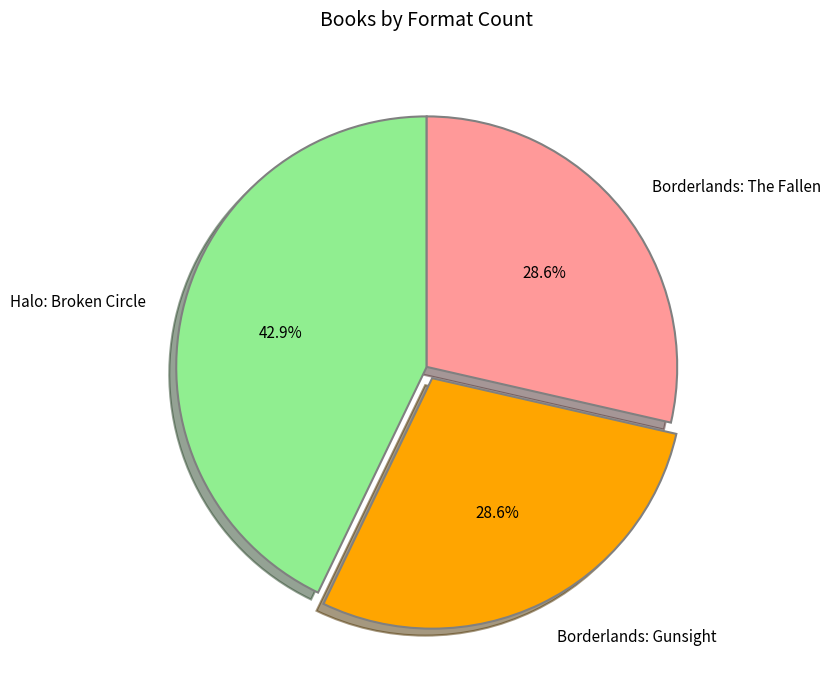

What percentage is NOT represented by Borderlands: Gunsight?

71.4%